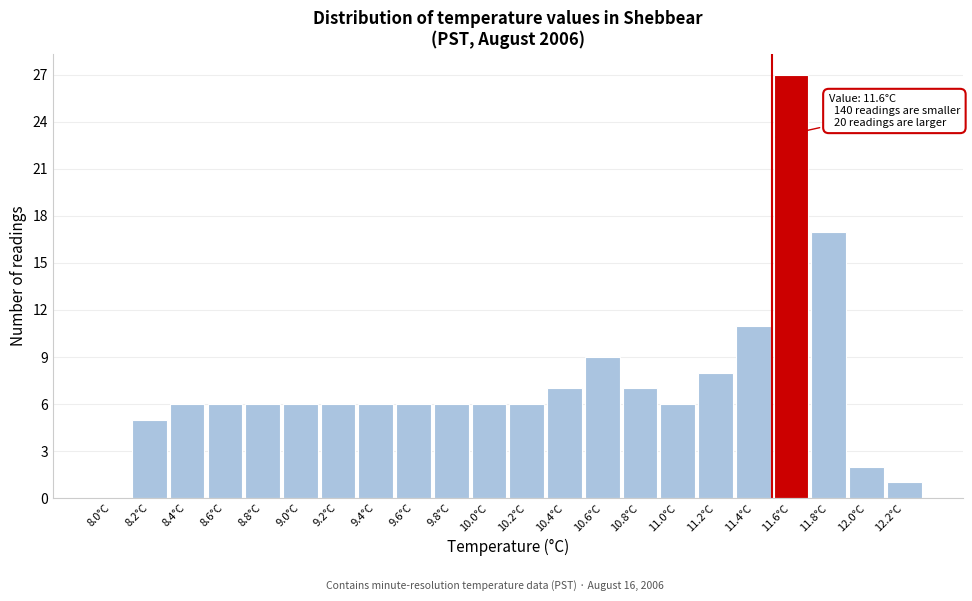

Reading right to left, list all the values displayed in this chart.

12.2°C=1	12.0°C=2	11.8°C=17	11.6°C=27	11.4°C=11	11.2°C=8	11.0°C=6	10.8°C=7	10.6°C=9	10.4°C=7	10.2°C=6	10.0°C=6	9.8°C=6	9.6°C=6	9.4°C=6	9.2°C=6	9.0°C=6	8.8°C=6	8.6°C=6	8.4°C=6	8.2°C=5	8.0°C=0